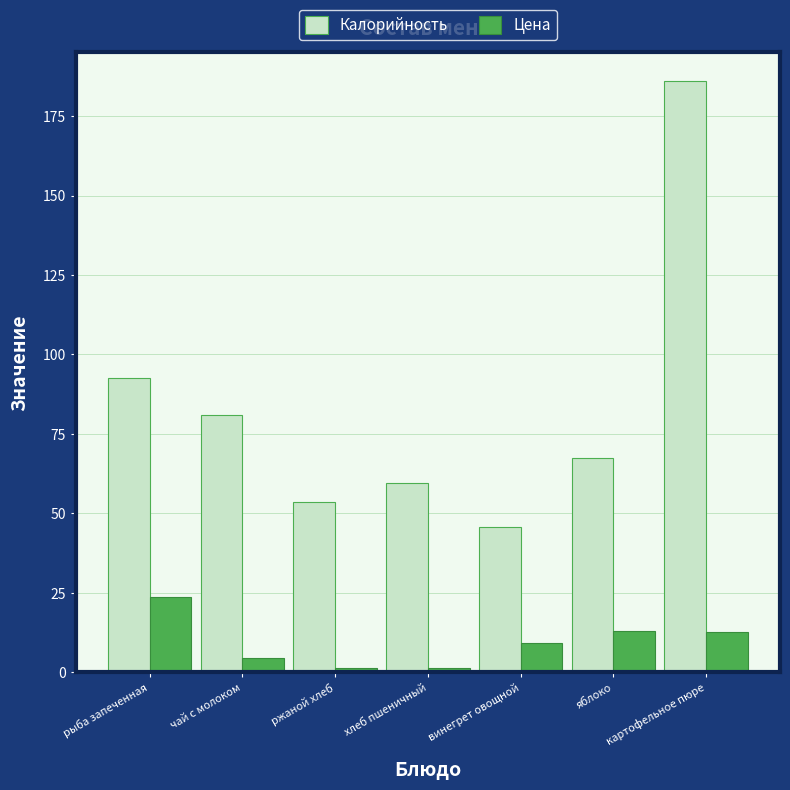

The Калорийность series shows 51.1 at чай с молоком. True or false?

False